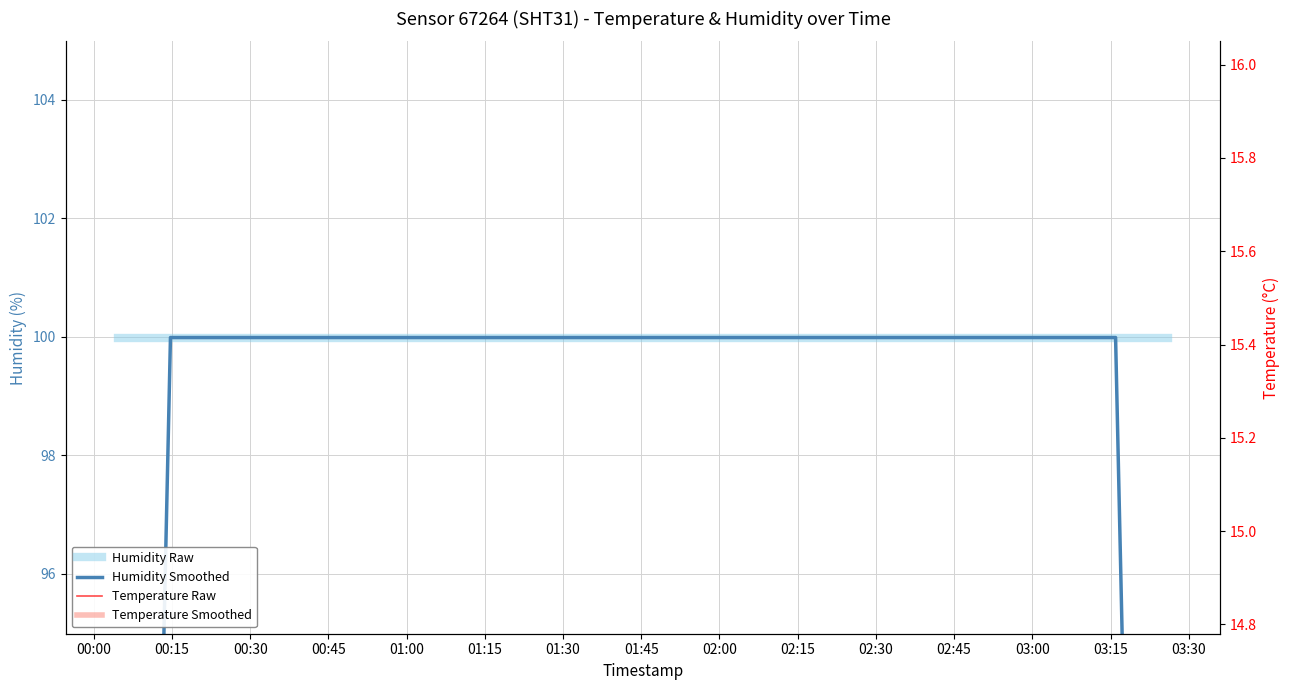

Count the number of categories in the chart.

40